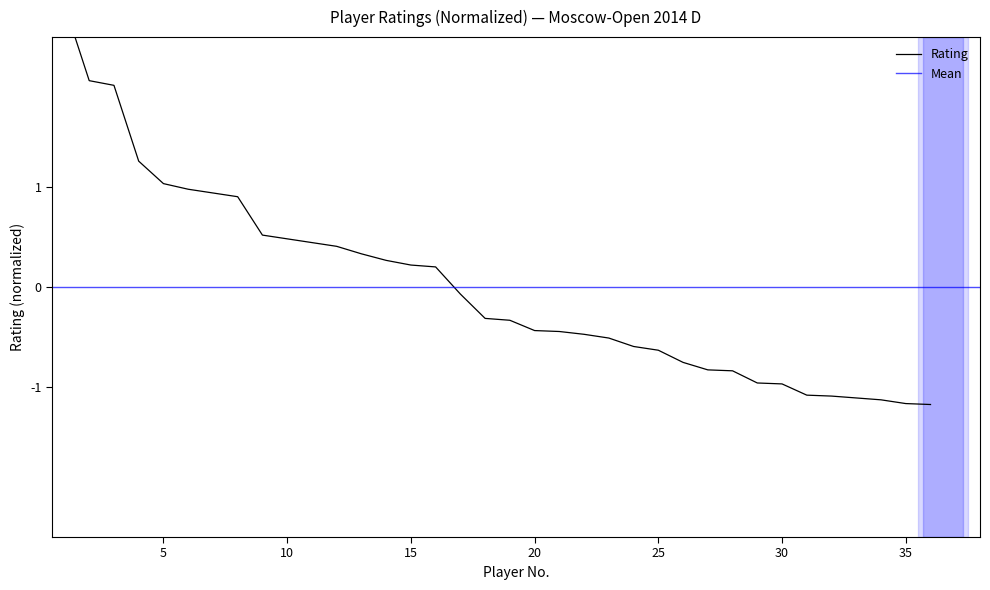

Is it true that the value at 6 is 1.0?

True